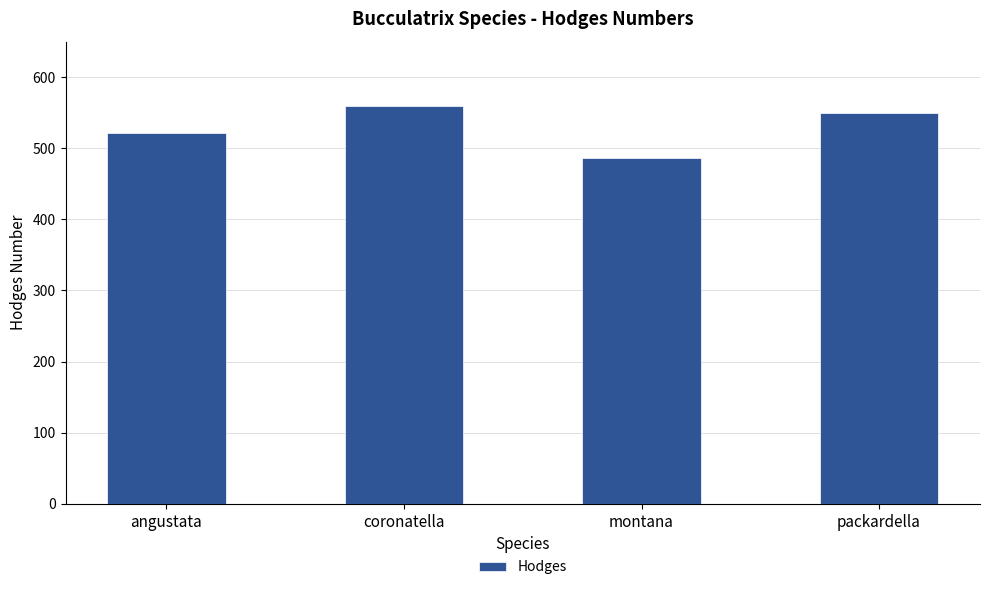

Rank the categories by value from lowest to highest.

montana, angustata, packardella, coronatella